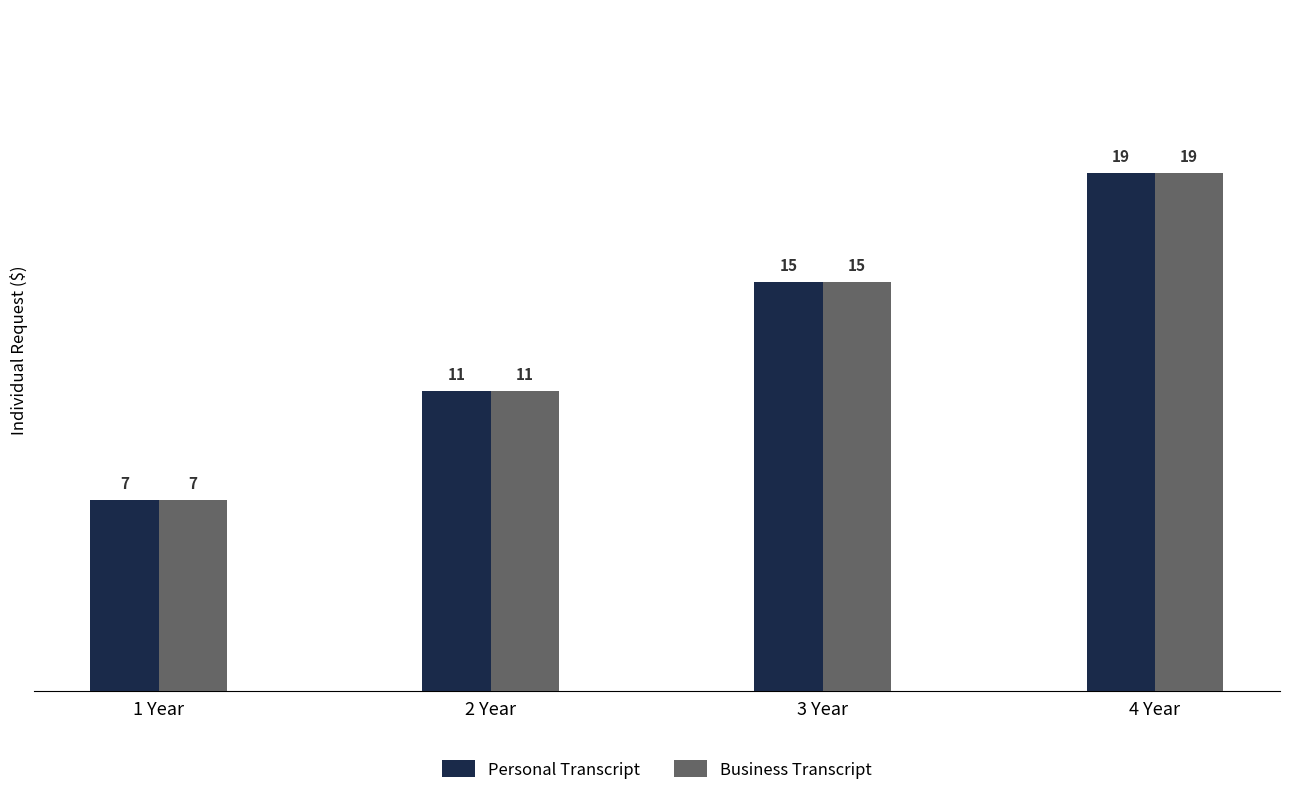

At which category is the sum across all series the highest?

4 Year